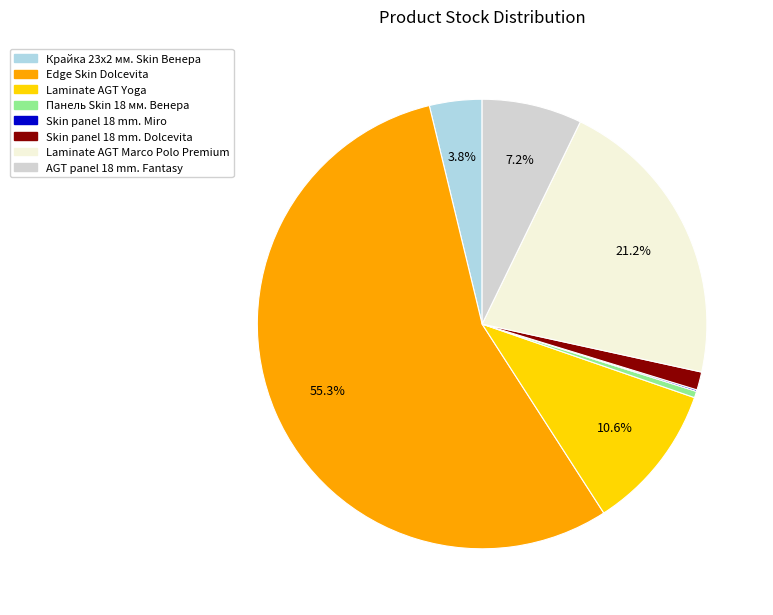

Does any single category account for the majority?

Yes